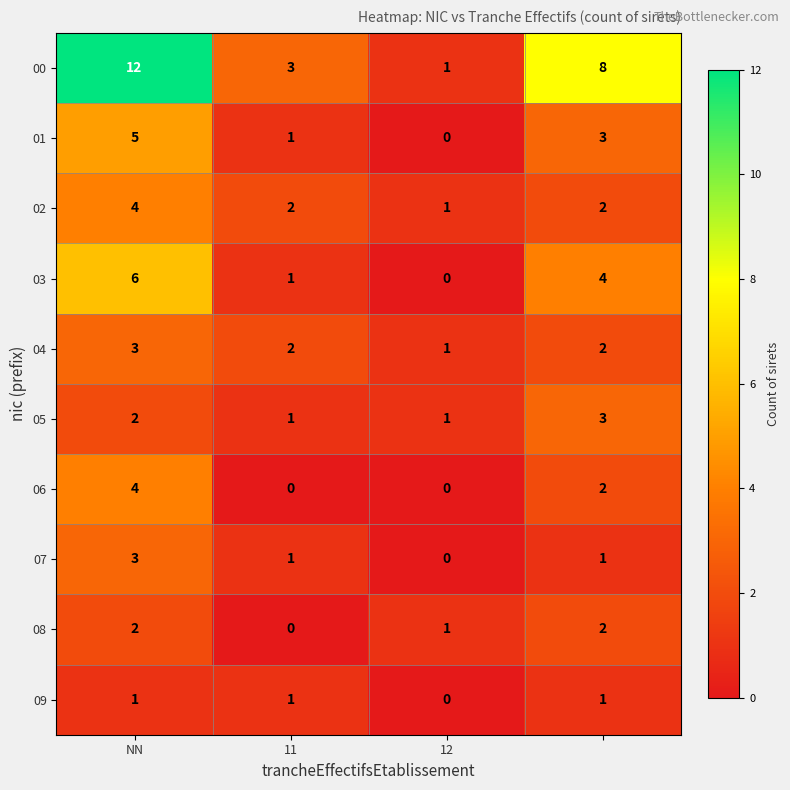

What is the difference between the maximum and minimum values in the 02 series?

3